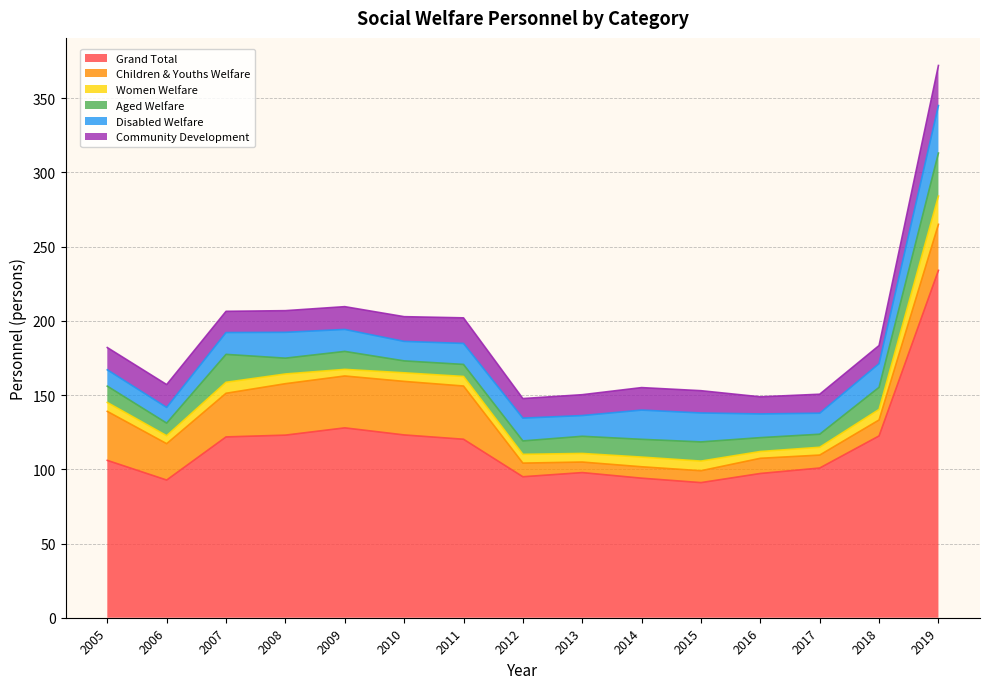

What is the total value across all series at 2005?

182.0